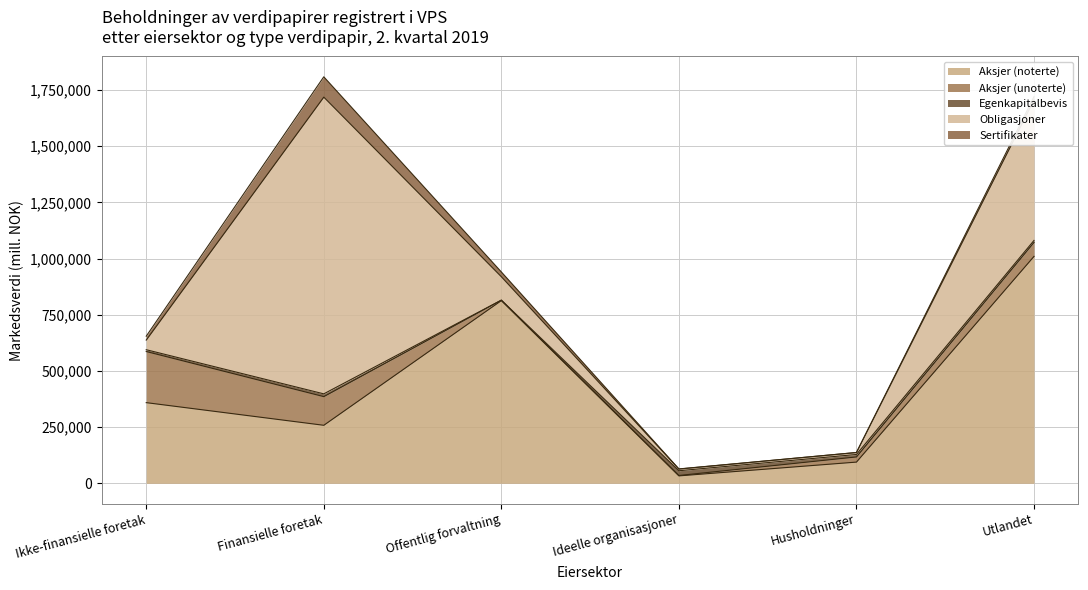

What are all the series names shown in the legend?

Aksjer (noterte), Aksjer (unoterte), Egenkapitalbevis, Obligasjoner, Sertifikater